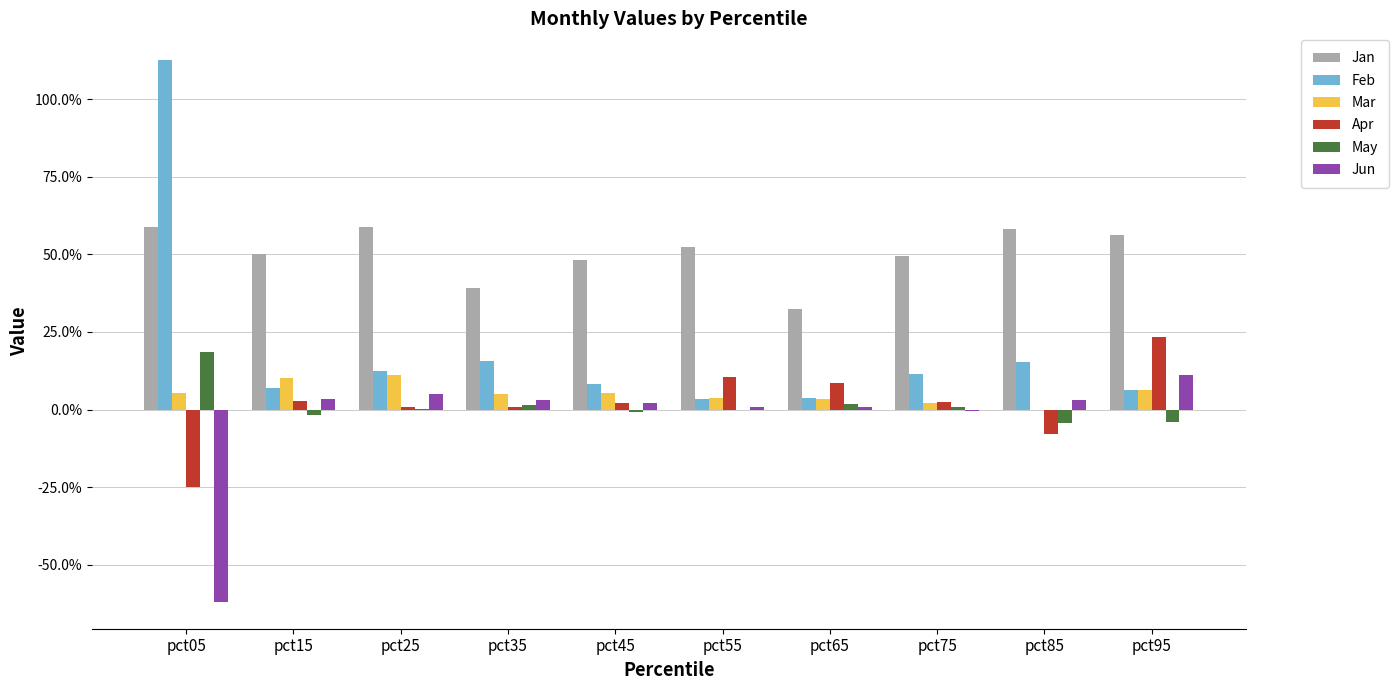

Are the bars grouped side by side (vs. stacked)?

Yes